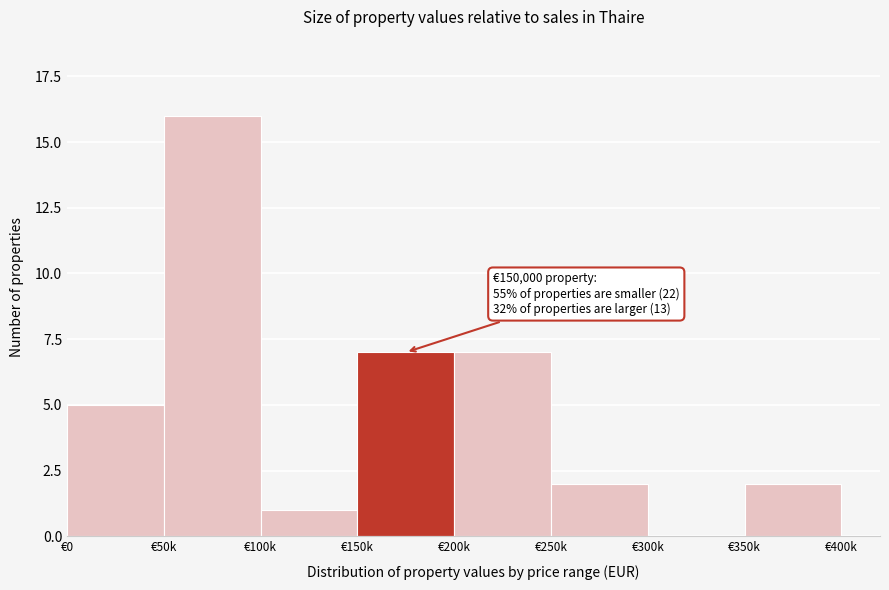

Reading left to right, extract all data points from this chart.

€0=5	€50k=16	€100k=1	€150k=7	€200k=7	€250k=2	€300k=0	€350k=2